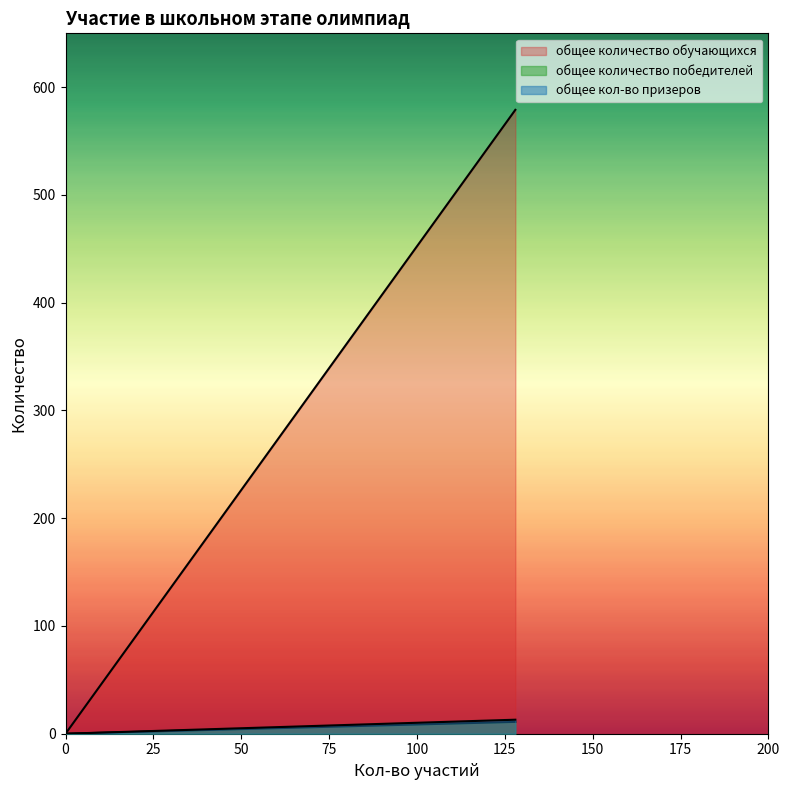

What is the average value of the общее количество обучающихся series?

290